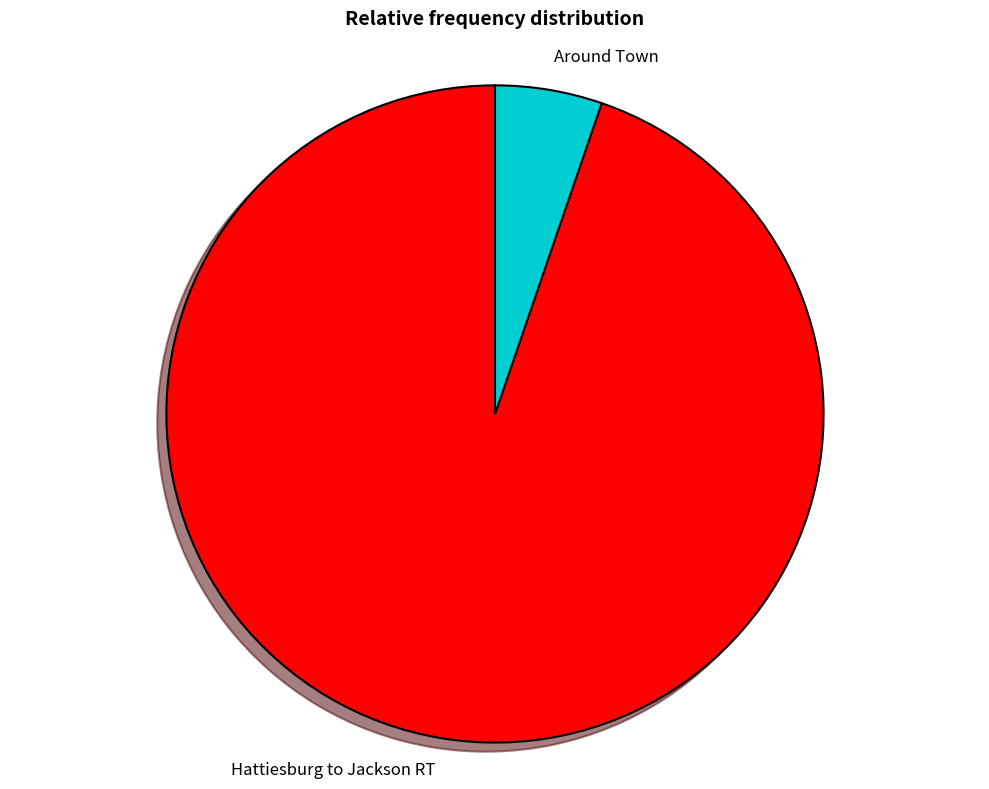

Do Hattiesburg to Jackson RT and Around Town together represent more than half of the pie?

Yes